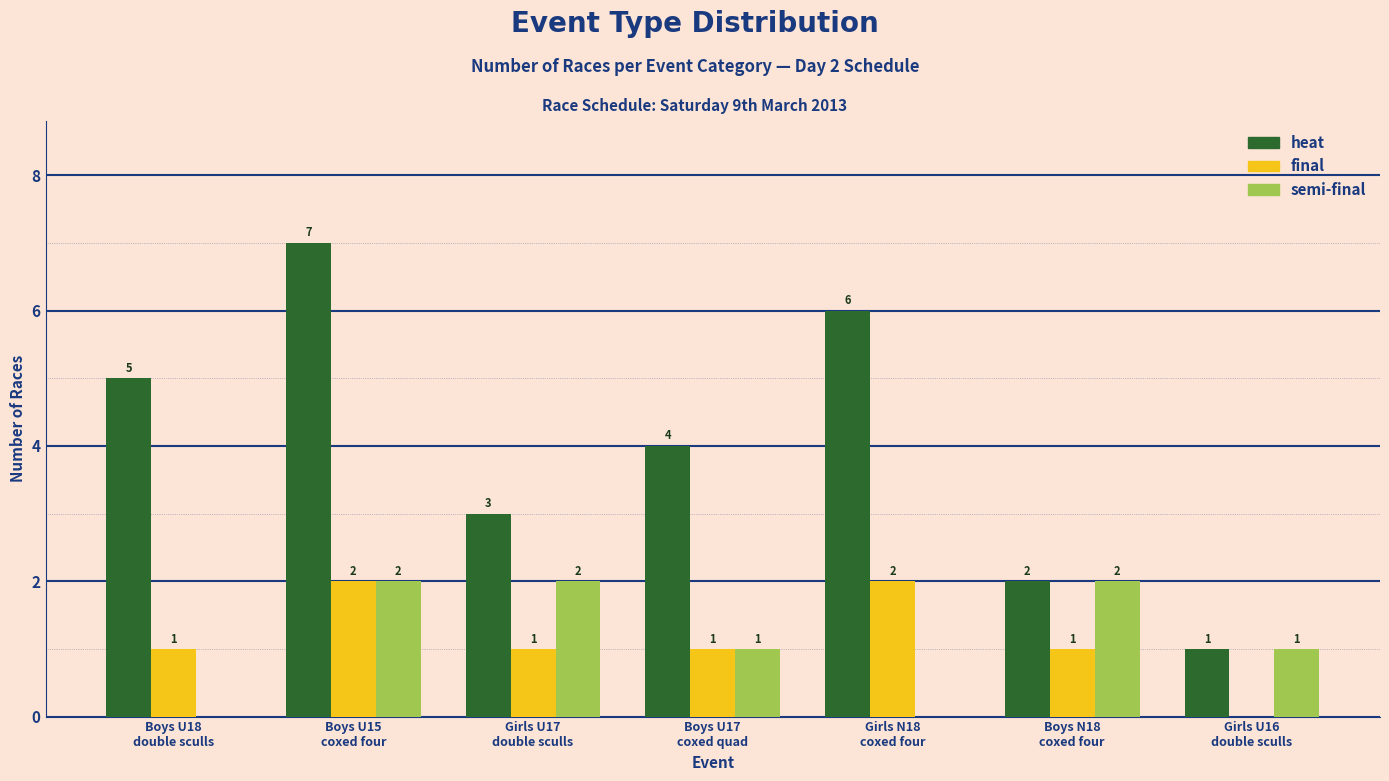

The value of heat at Girls N18
coxed four is 8. True or false?

False